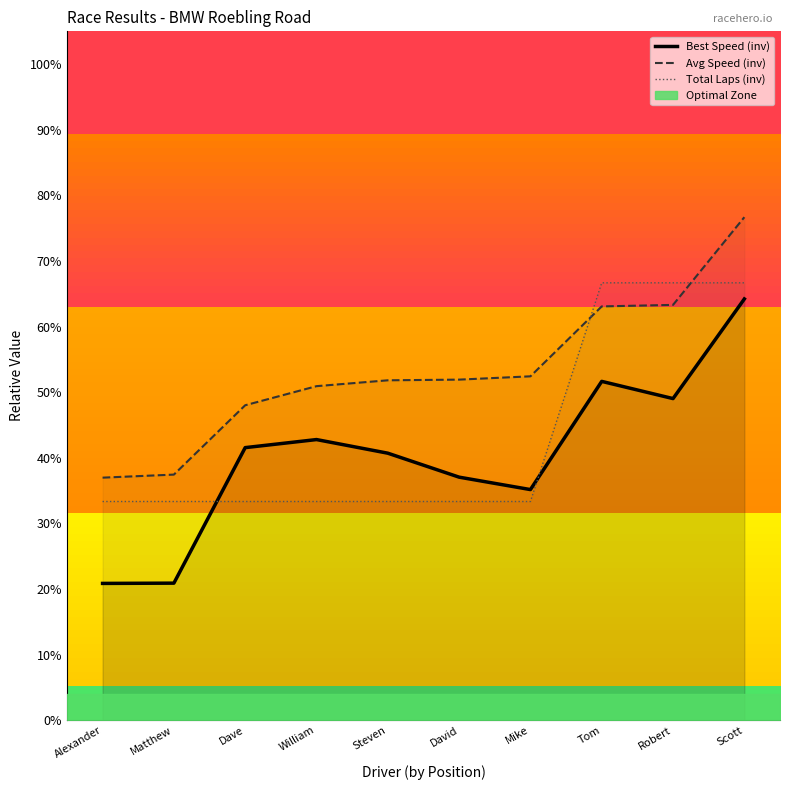

Rank the series at Mike from lowest to highest value.

Total Laps (inv), Best Speed (inv), Avg Speed (inv)